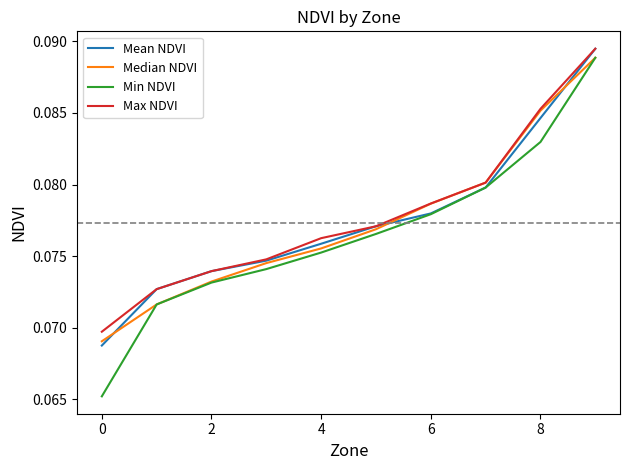

Which series has the largest range (max minus min)?

Min NDVI